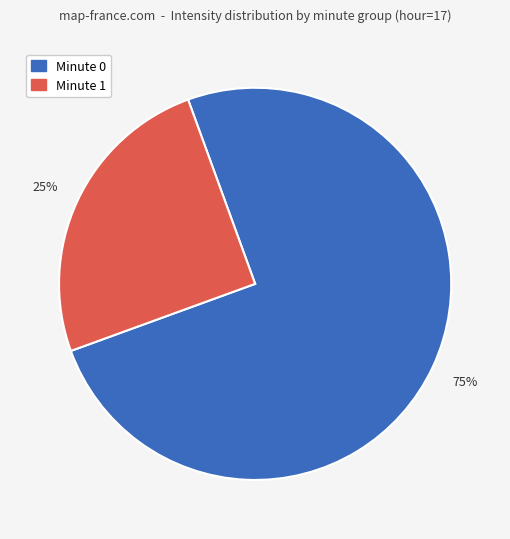

To the nearest percent, what is the average slice percentage?

50%